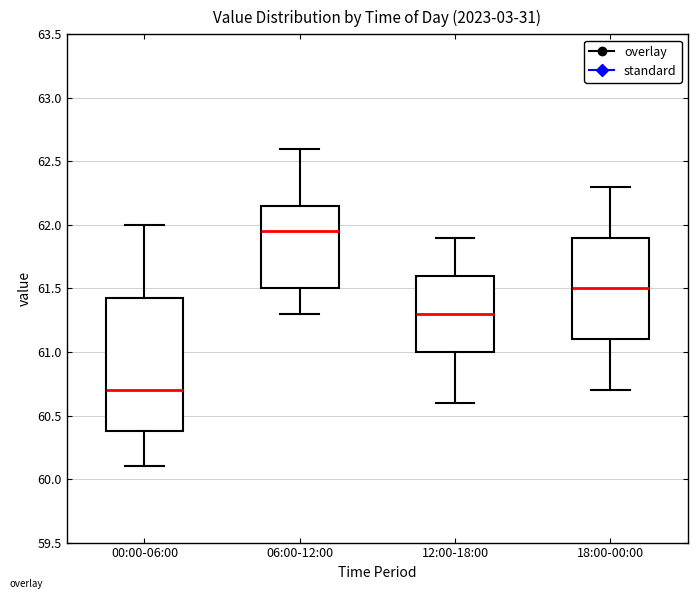

Reading left to right, read every box against the y-axis: the position of its median line, the range the box covers, and the ends of its whiskers. The values are not printed on the chart, so give them approximately, as read against the axis.

00:00-06:00: median 60.70, box 60.40 to 61.45, whiskers 60.10 to 62.00
06:00-12:00: median 61.95, box 61.50 to 62.15, whiskers 61.30 to 62.60
12:00-18:00: median 61.30, box 61.00 to 61.60, whiskers 60.60 to 61.90
18:00-00:00: median 61.50, box 61.10 to 61.90, whiskers 60.70 to 62.30